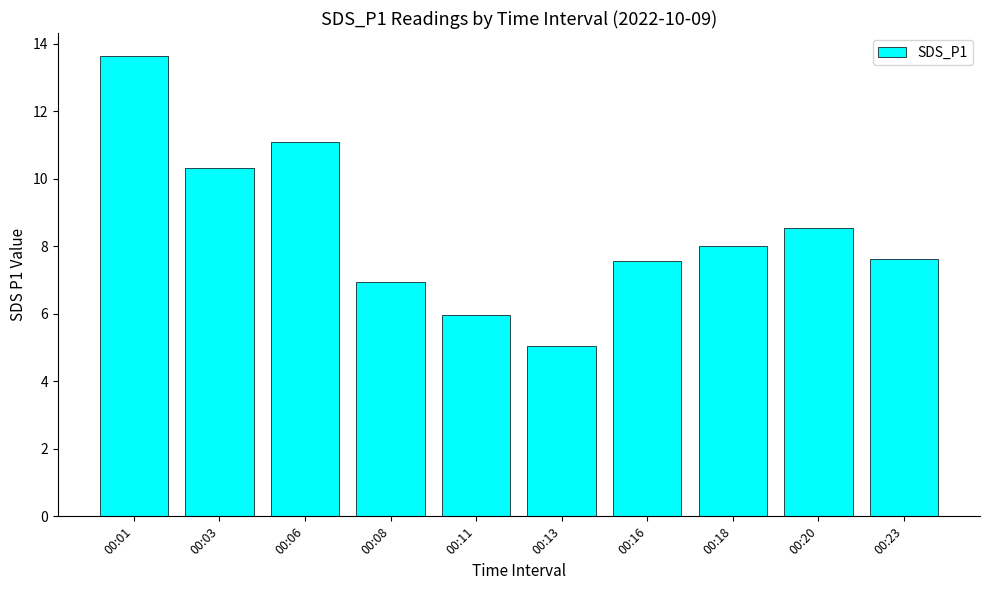

What is the value of the 8th bar from the left?

8.0